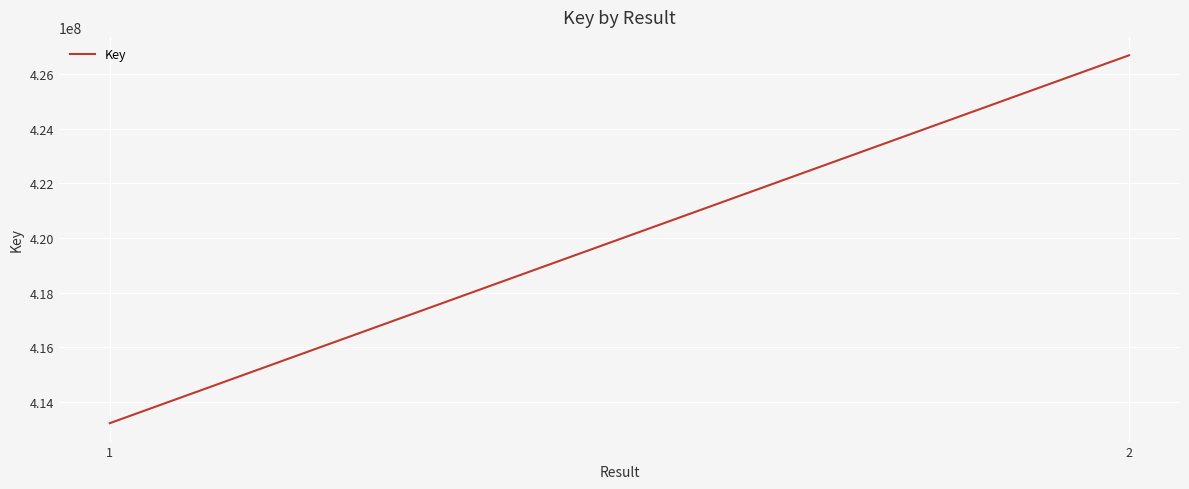

What is the greatest value displayed?

426676525